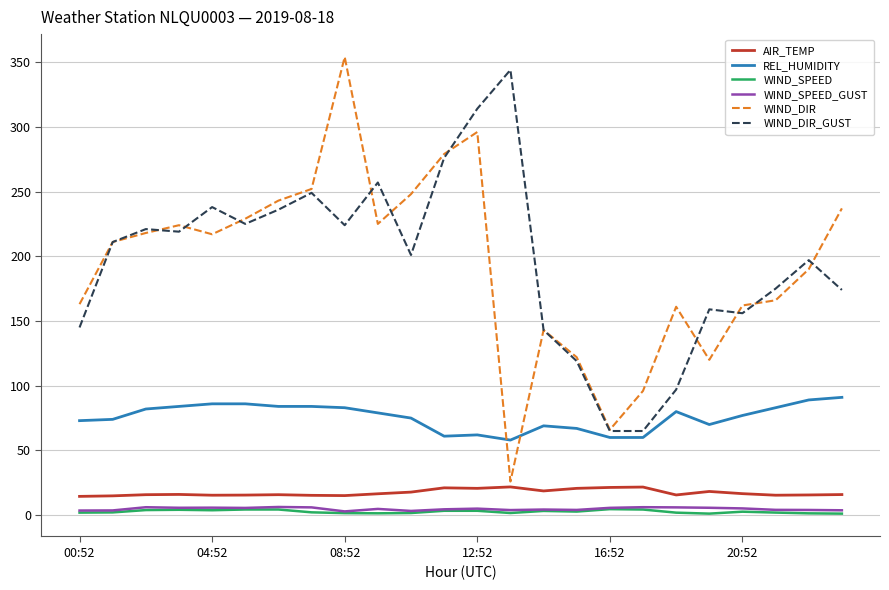

Which series has the widest spread of values?

WIND_DIR